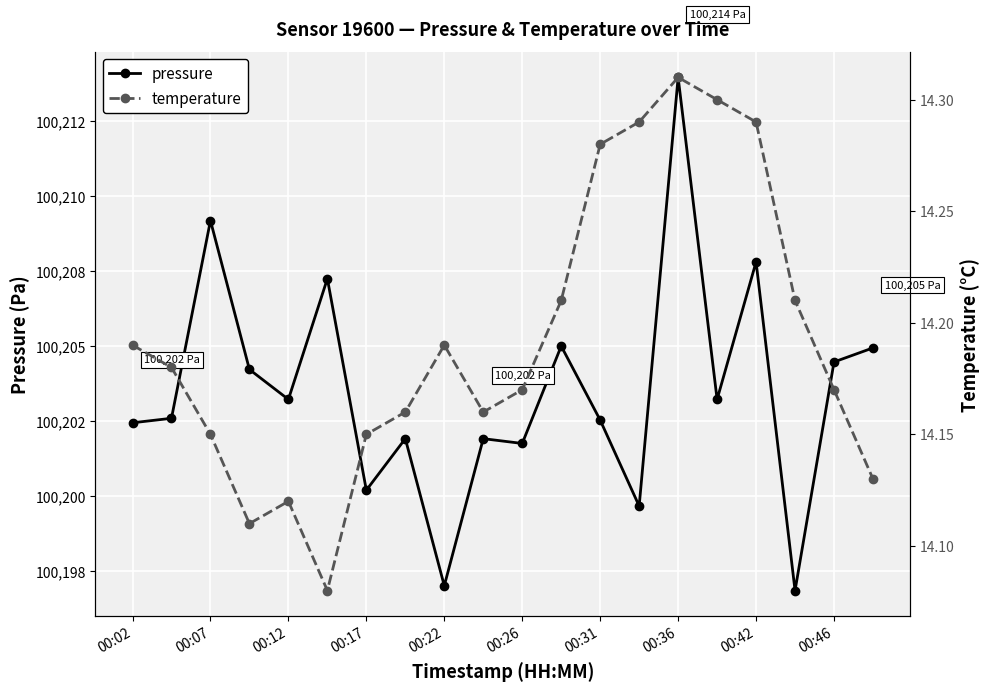

What is the highest value of the pressure series?

100214.0